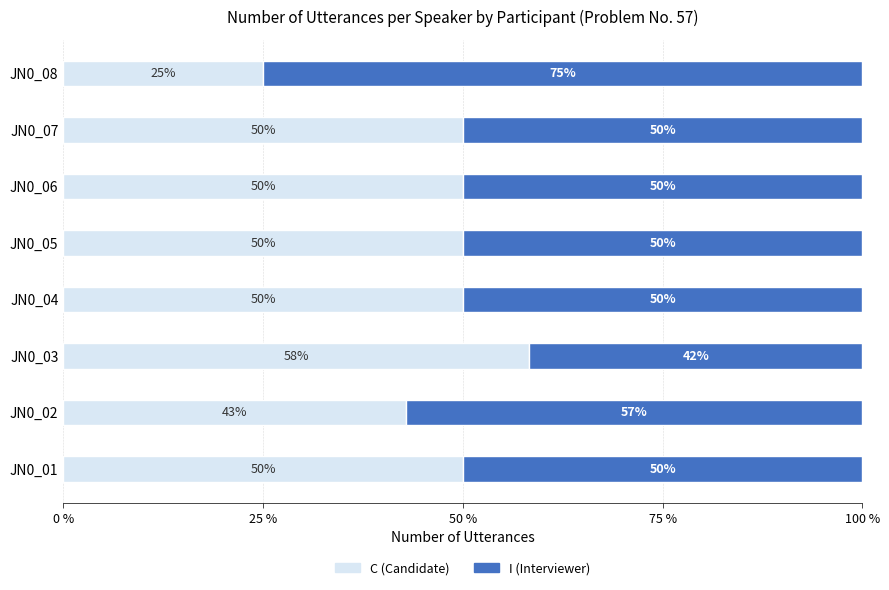

Is it true that C (Candidate) equals 66.2 at JN0_02?

False